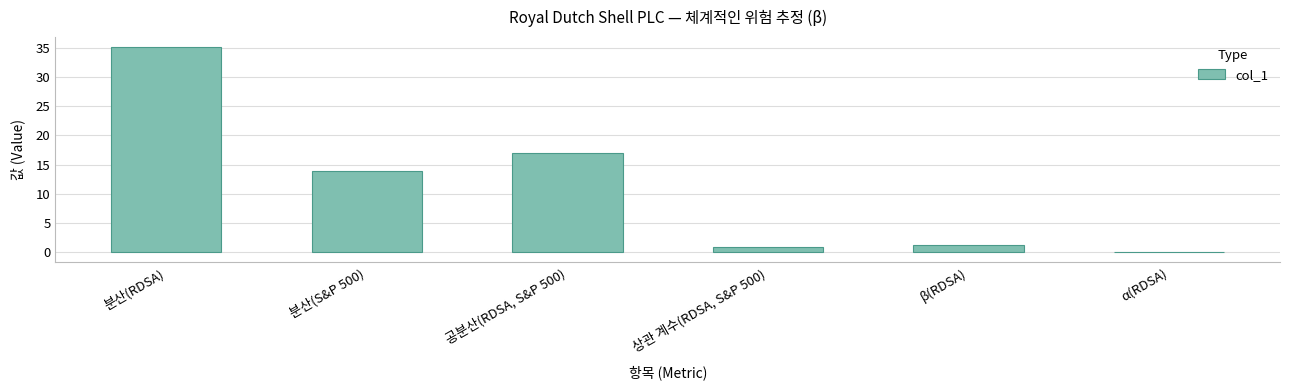

What is the change in value from 분산(RDSA) to 공분산(RDSA, S&P 500)?

-18.1